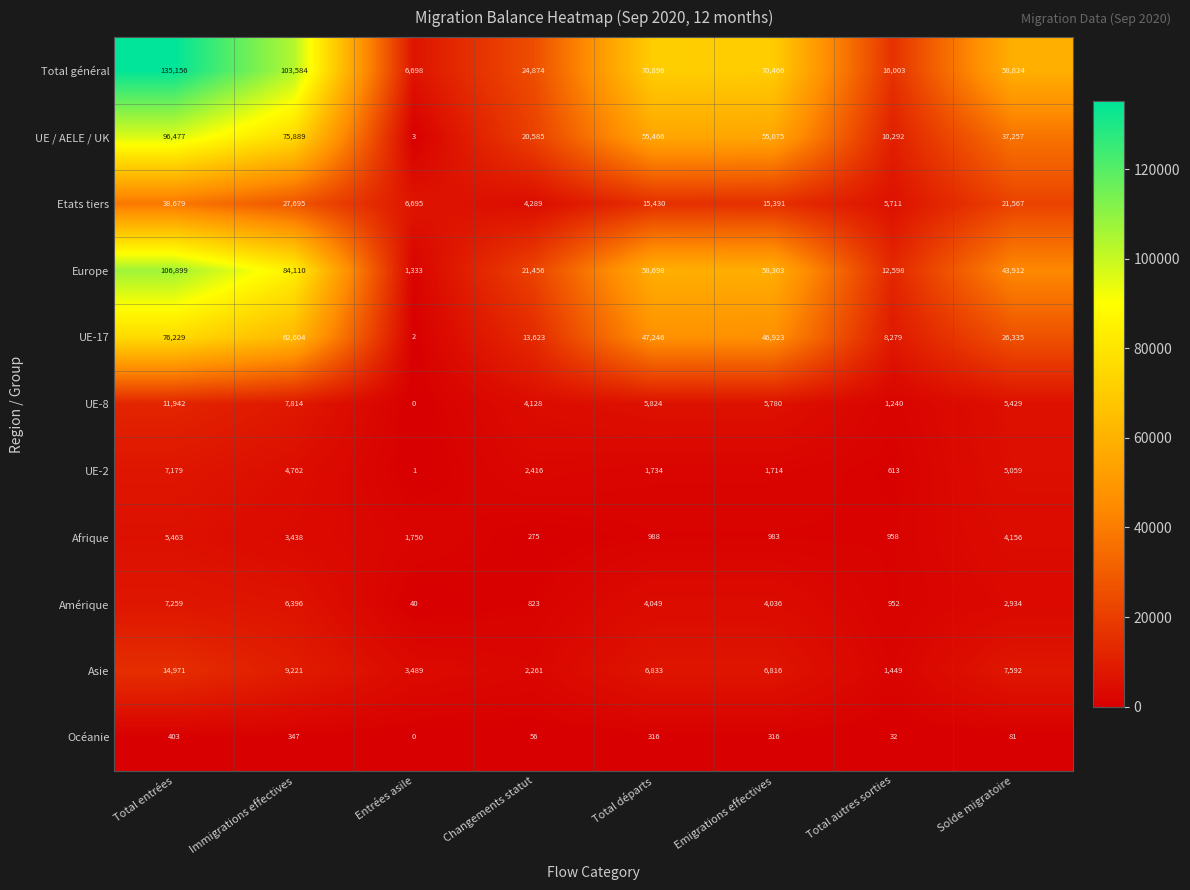

What value does the UE / AELE / UK series have at Total départs, to the nearest 50?

55450